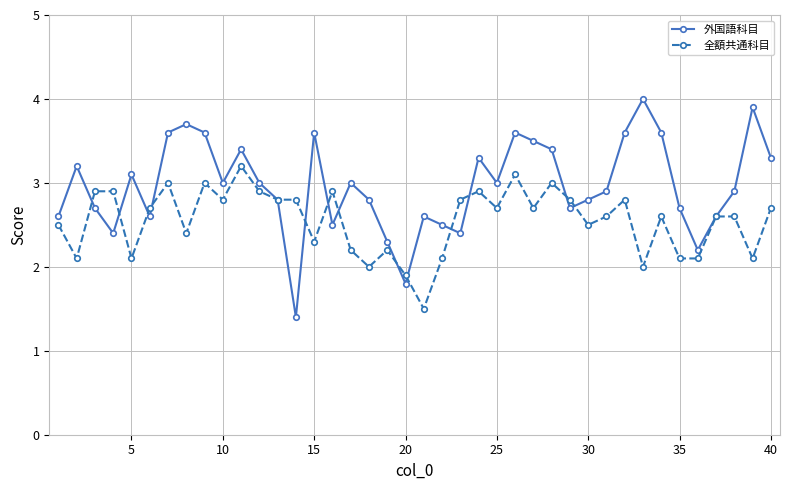

Which series has the largest total across all categories?

外国語科目